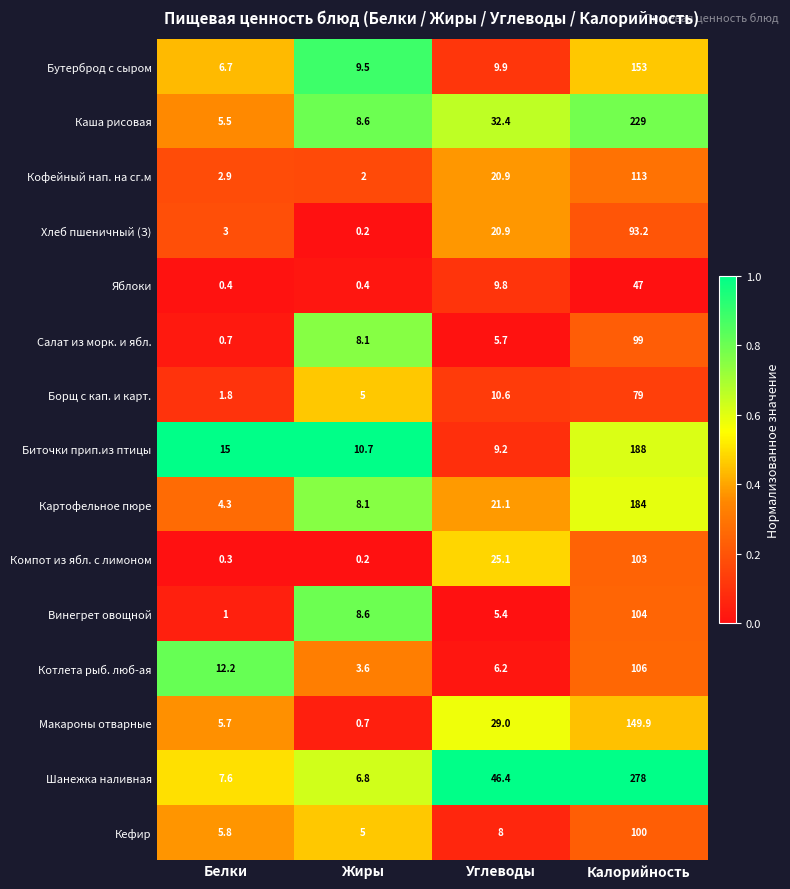

At which category does the chart reach its minimum across all series?

Жиры